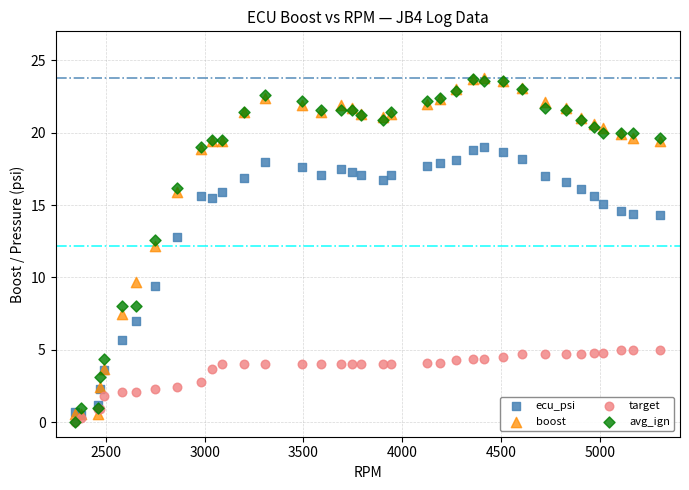

In the ecu_psi series, what Y value is closest to 9?

9.4